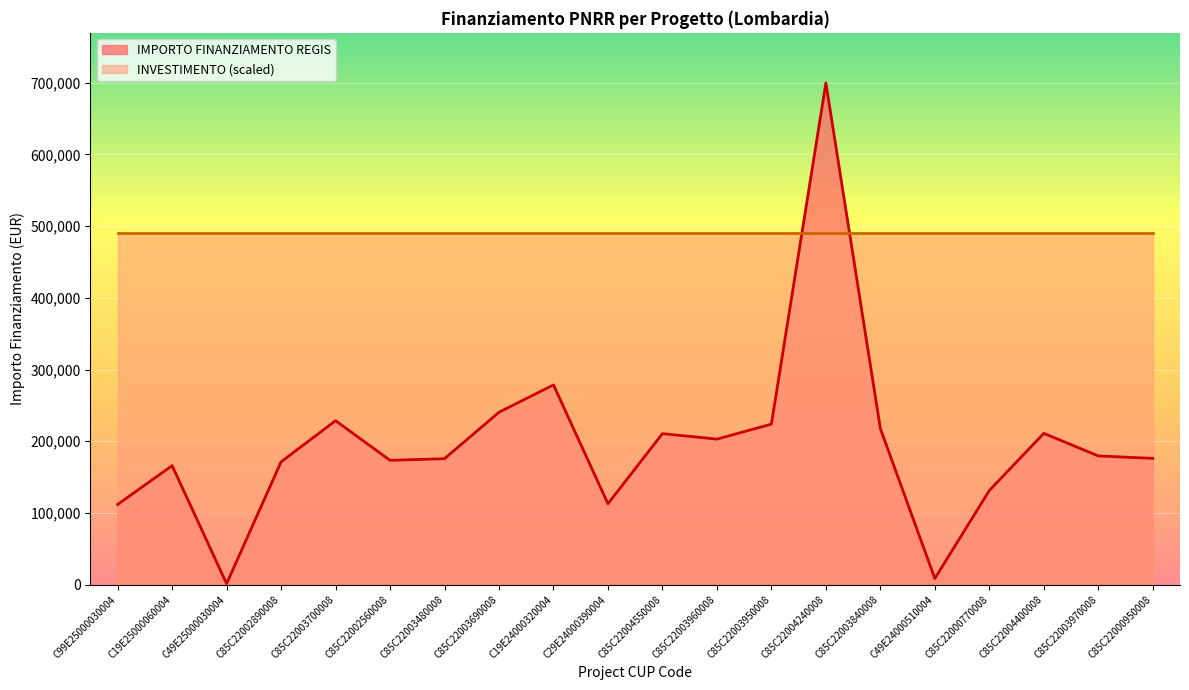

How many distinct data groups are displayed?

2